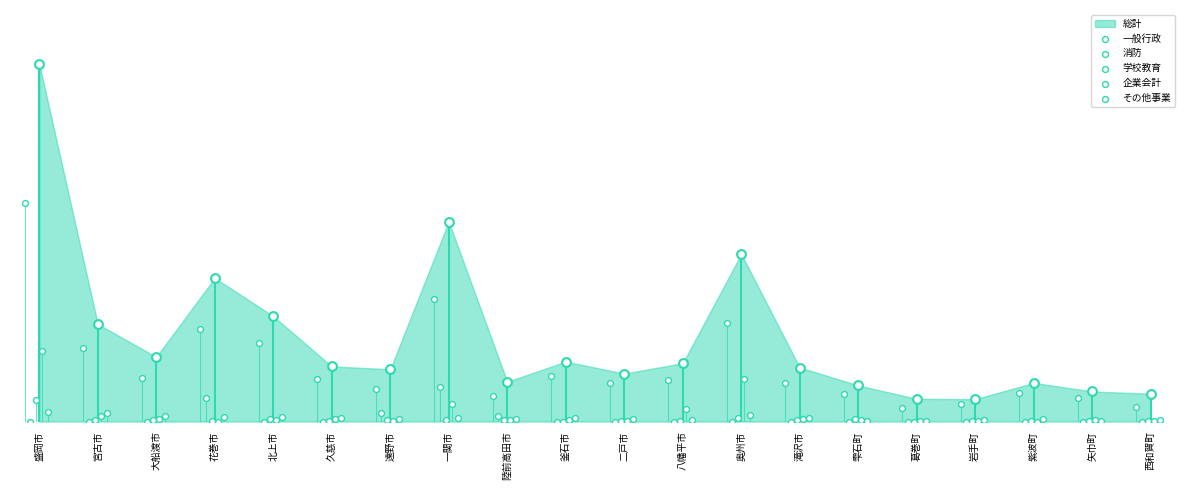

Is the value of 学校教育 at 大船渡市 greater than the value of 企業会計 at 八幡平市?

No